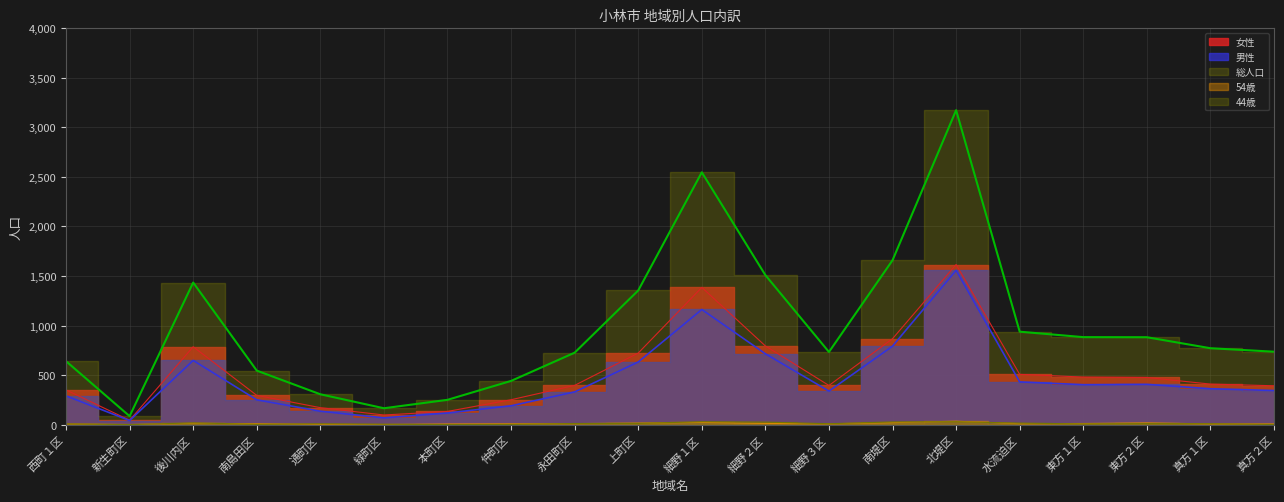

What is the total value across all series at 北堤区?

6411